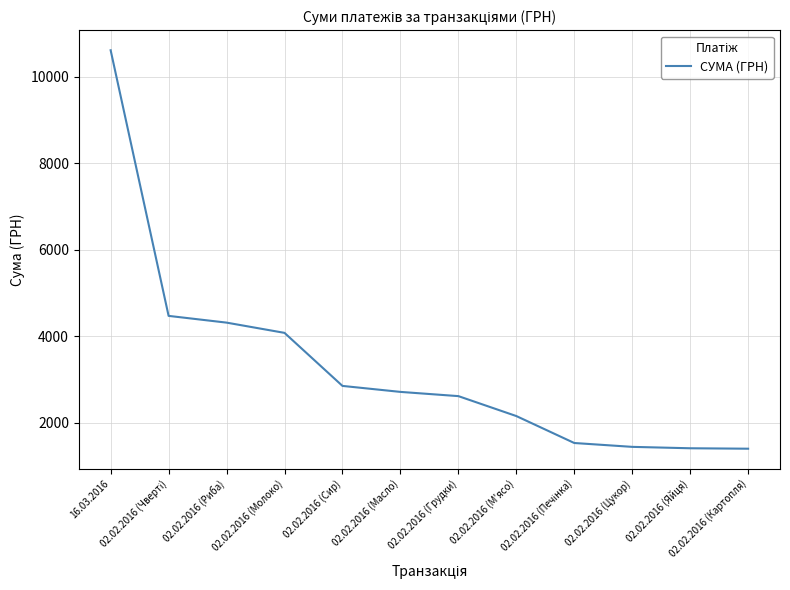

Which label corresponds to the largest value in the chart?

16.03.2016